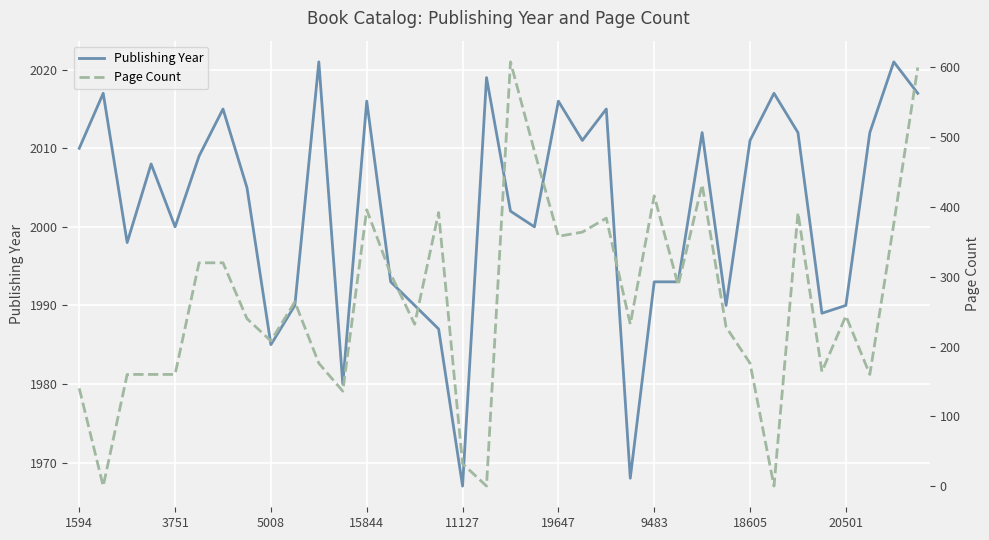

Is it true that Publishing Year equals 1020 at 17?

False